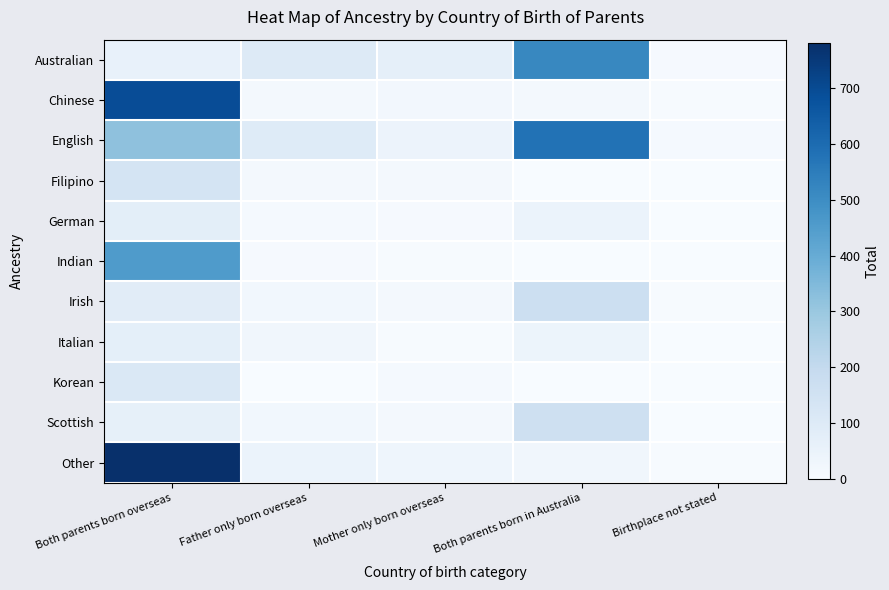

Reading left to right, list all the values displayed in this chart.

Australian: Both parents born overseas=59	Father only born overseas=99	Mother only born overseas=69	Both parents born in Australia=515	Birthplace not stated=7
Chinese: Both parents born overseas=694	Father only born overseas=15	Mother only born overseas=20	Both parents born in Australia=16	Birthplace not stated=4
English: Both parents born overseas=320	Father only born overseas=96	Mother only born overseas=43	Both parents born in Australia=579	Birthplace not stated=11
Filipino: Both parents born overseas=137	Father only born overseas=13	Mother only born overseas=13	Both parents born in Australia=3	Birthplace not stated=0
German: Both parents born overseas=78	Father only born overseas=12	Mother only born overseas=7	Both parents born in Australia=48	Birthplace not stated=0
Indian: Both parents born overseas=456	Father only born overseas=8	Mother only born overseas=5	Both parents born in Australia=0	Birthplace not stated=0
Irish: Both parents born overseas=86	Father only born overseas=22	Mother only born overseas=13	Both parents born in Australia=170	Birthplace not stated=5
Italian: Both parents born overseas=72	Father only born overseas=26	Mother only born overseas=4	Both parents born in Australia=41	Birthplace not stated=0
Korean: Both parents born overseas=110	Father only born overseas=0	Mother only born overseas=10	Both parents born in Australia=0	Birthplace not stated=0
Scottish: Both parents born overseas=66	Father only born overseas=24	Mother only born overseas=16	Both parents born in Australia=163	Birthplace not stated=0
Other: Both parents born overseas=780	Father only born overseas=48	Mother only born overseas=36	Both parents born in Australia=27	Birthplace not stated=4